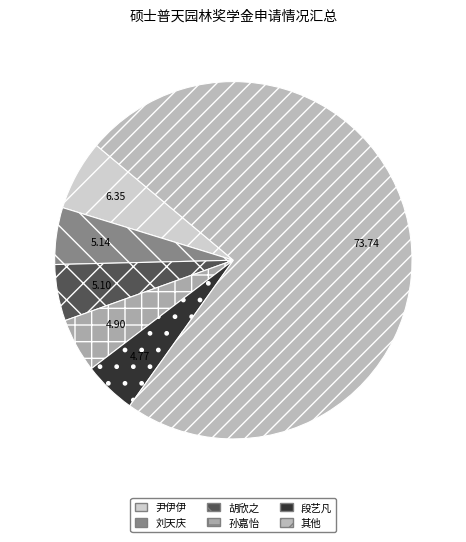

Count the number of slices in the pie.

6